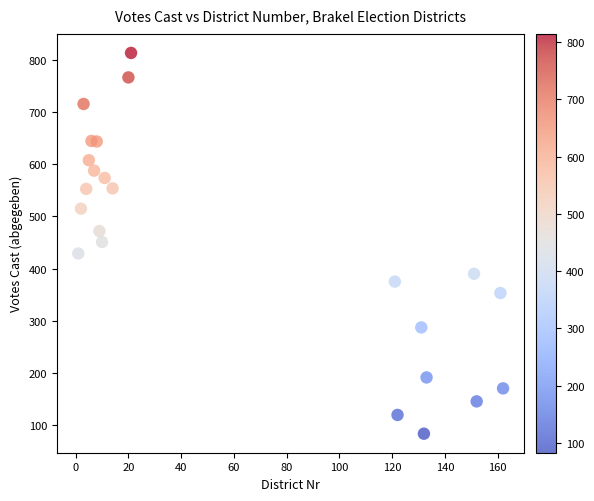

What is the range of X values (max minus min)?

161